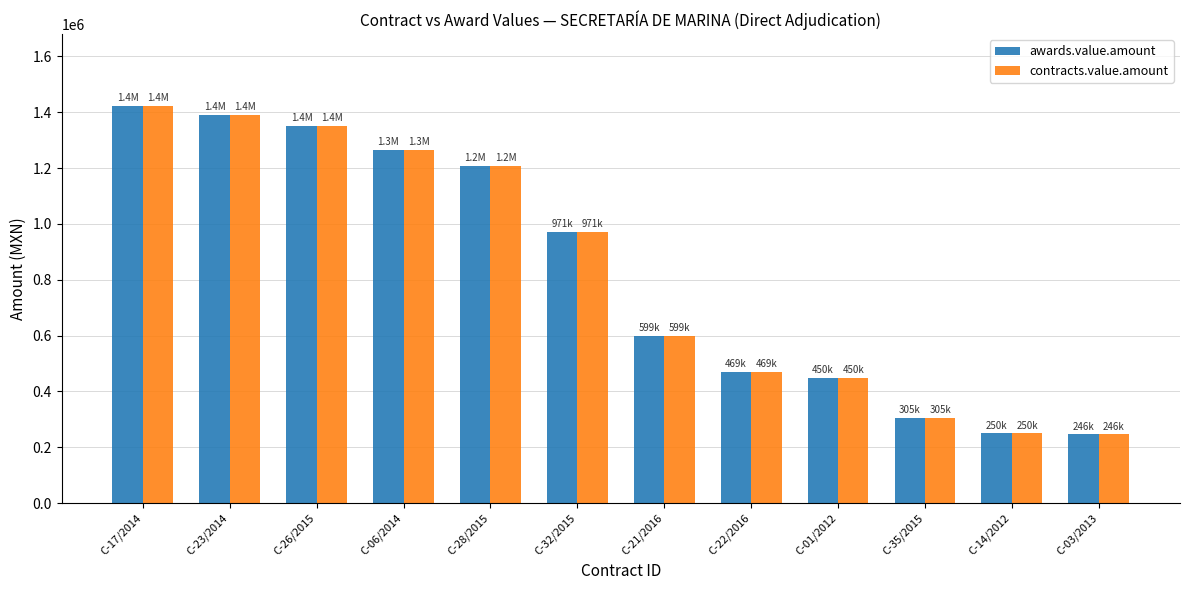

What is the value of the awards.value.amount bar at the 4th from the left?

1265974.1